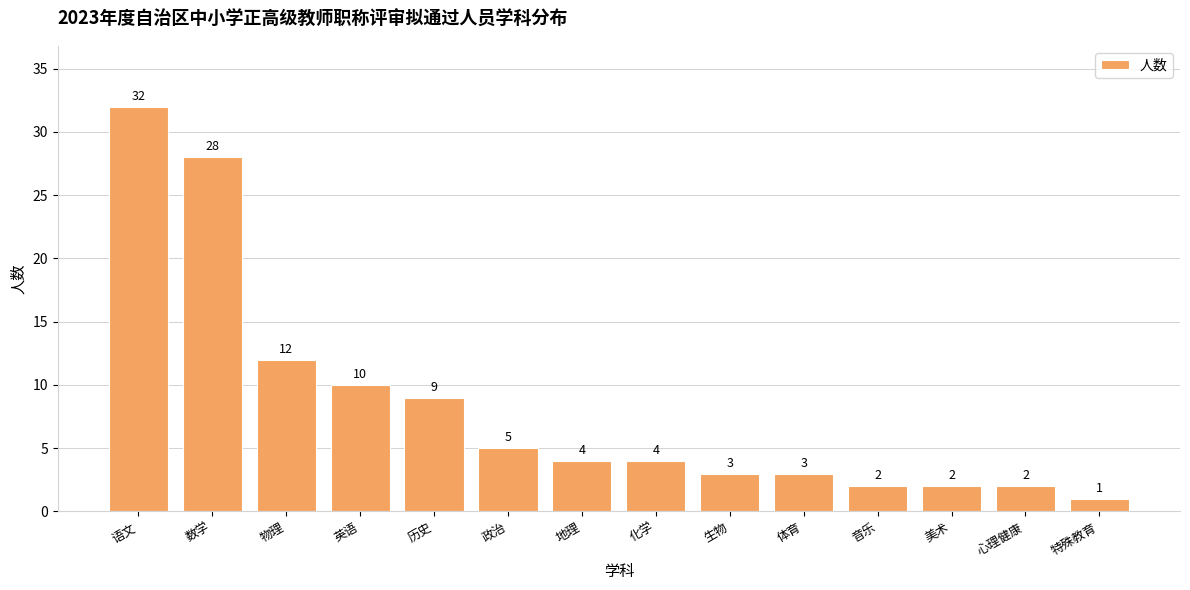

What is the difference between the values at 化学 and 特殊教育?

3